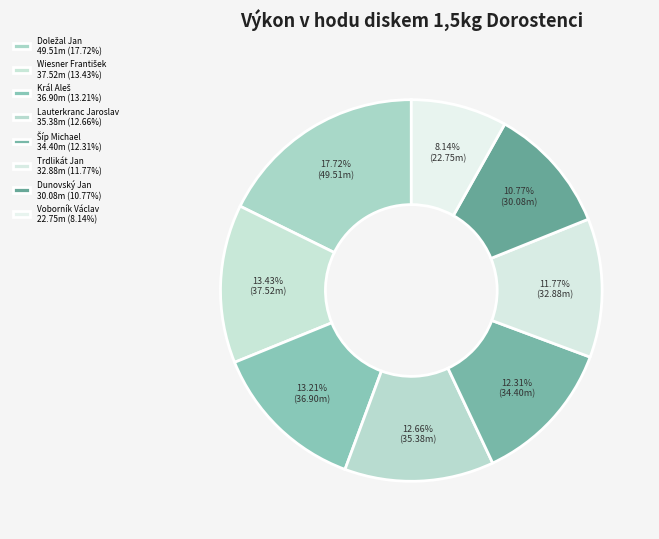

Do Trdlikát Jan and Král Aleš together represent more than half of the pie?

No